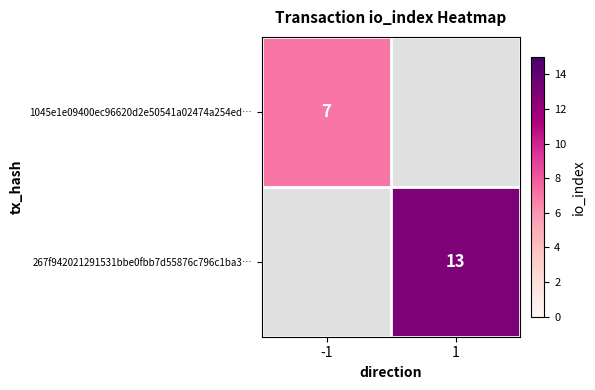

Is it true that 1045e1e09400ec96620d2e50541a02474a254ed… equals 12 at -1?

False